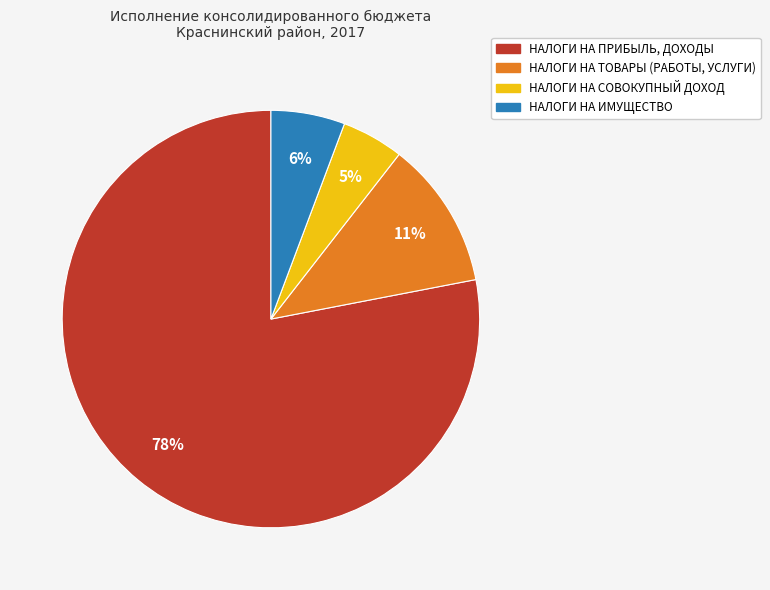

Count the number of slices in the pie.

4